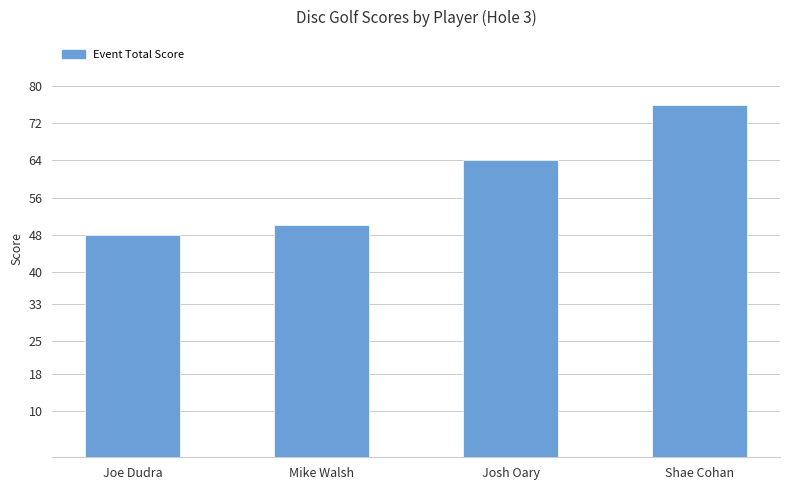

At which label is the value closest to 62?

Josh Oary